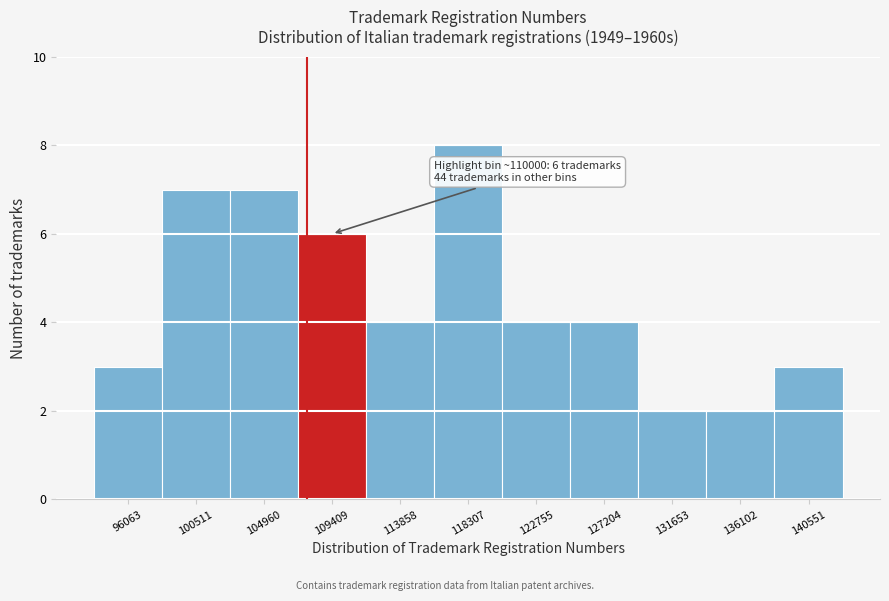

Reading left to right, list all the values displayed in this chart.

96063=3	100511=7	104960=7	109409=6	113858=4	118307=8	122755=4	127204=4	131653=2	136102=2	140551=3